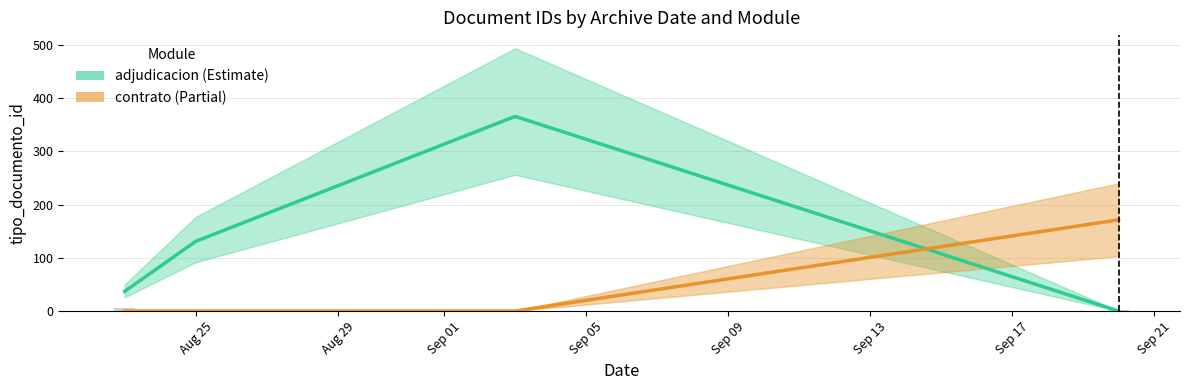

At Aug 25, list the series in order from largest to smallest.

adjudicacion, contrato